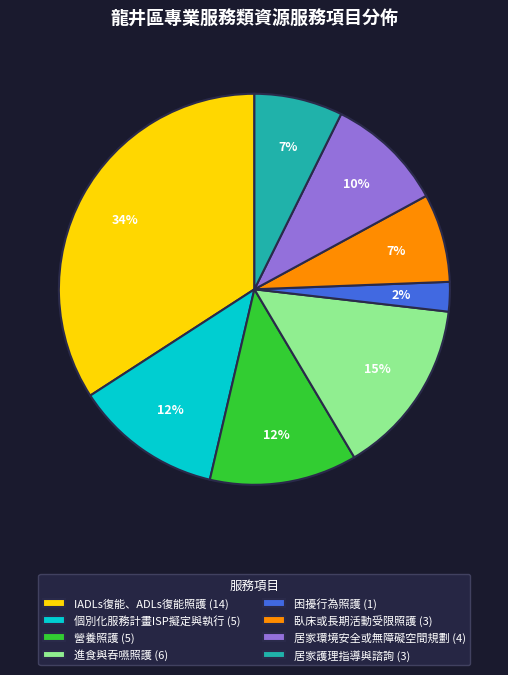

The 居家環境安全或無障礙空間規劃 slice represents 10% of the pie. True or false?

True